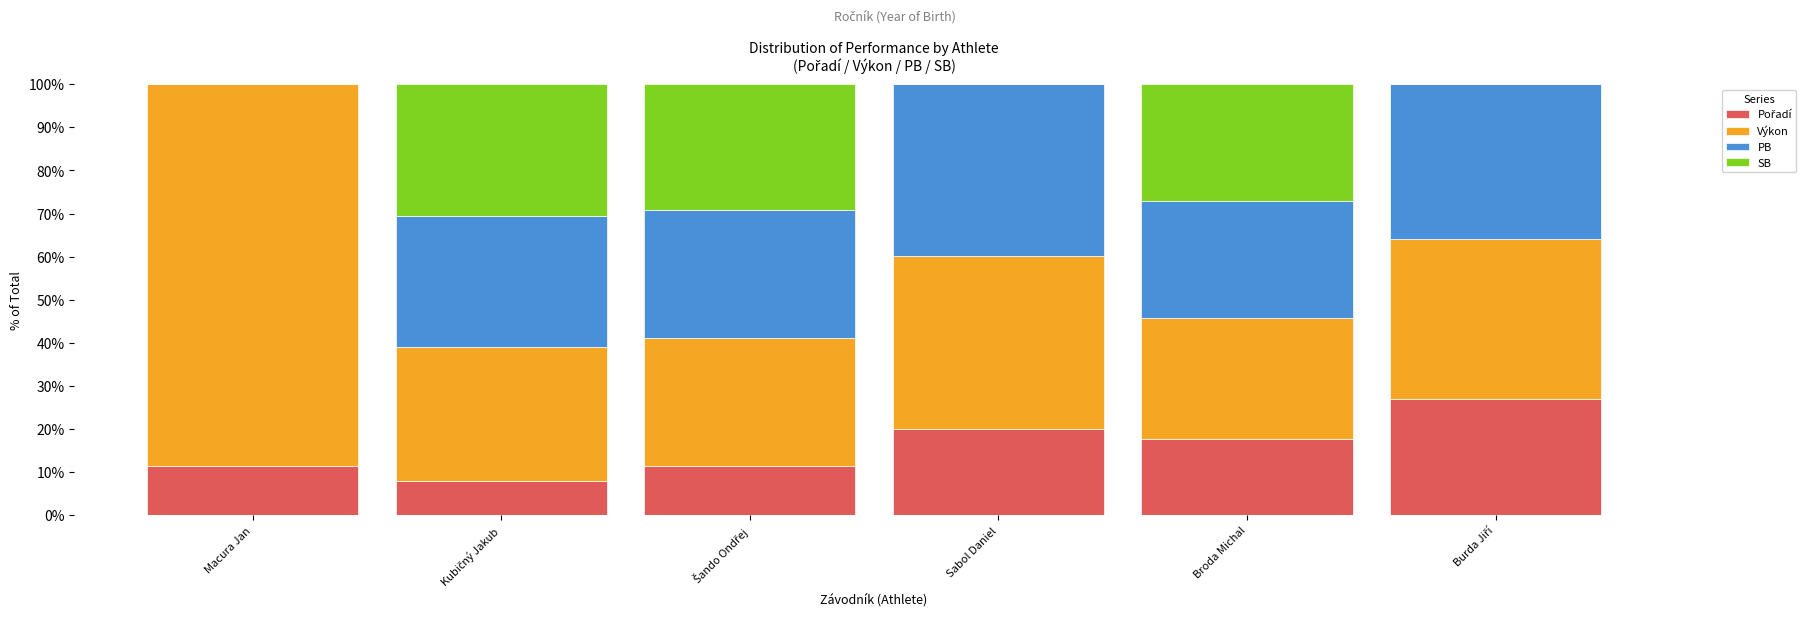

What is the total value across all series at Macura Jan?

100.0